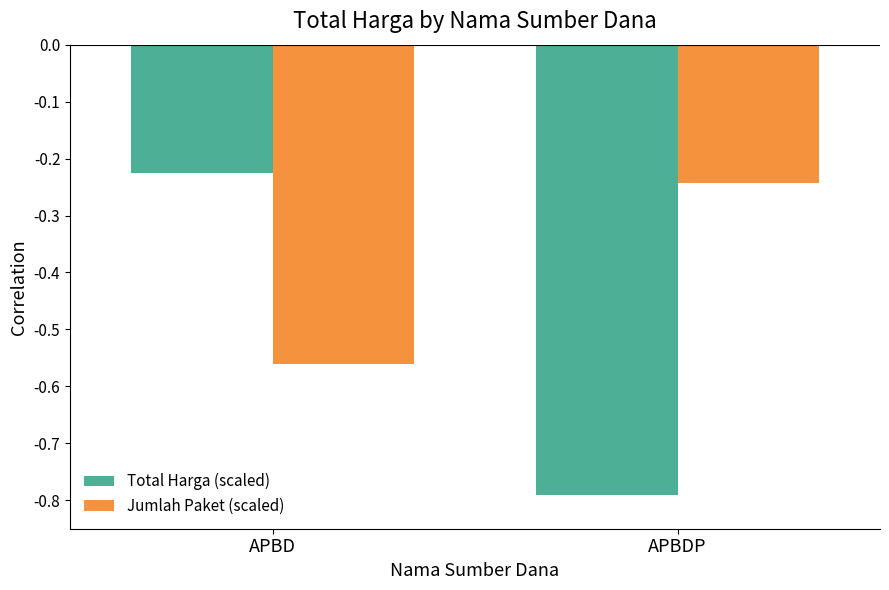

What is the average value of the Jumlah Paket (scaled) series?

-0.4